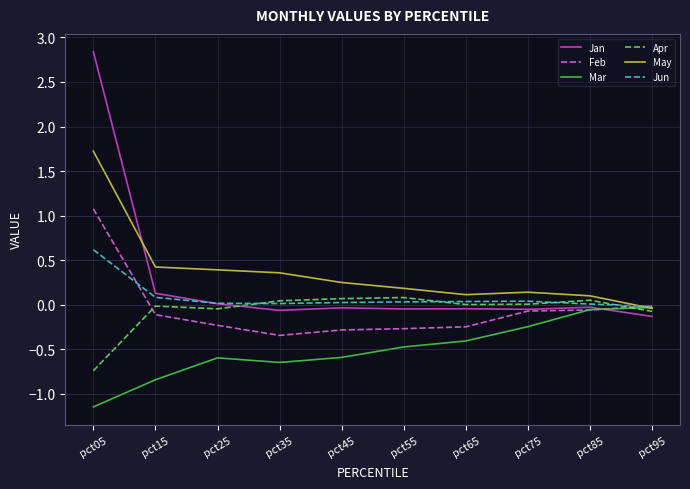

Which series has the largest range (max minus min)?

Jan